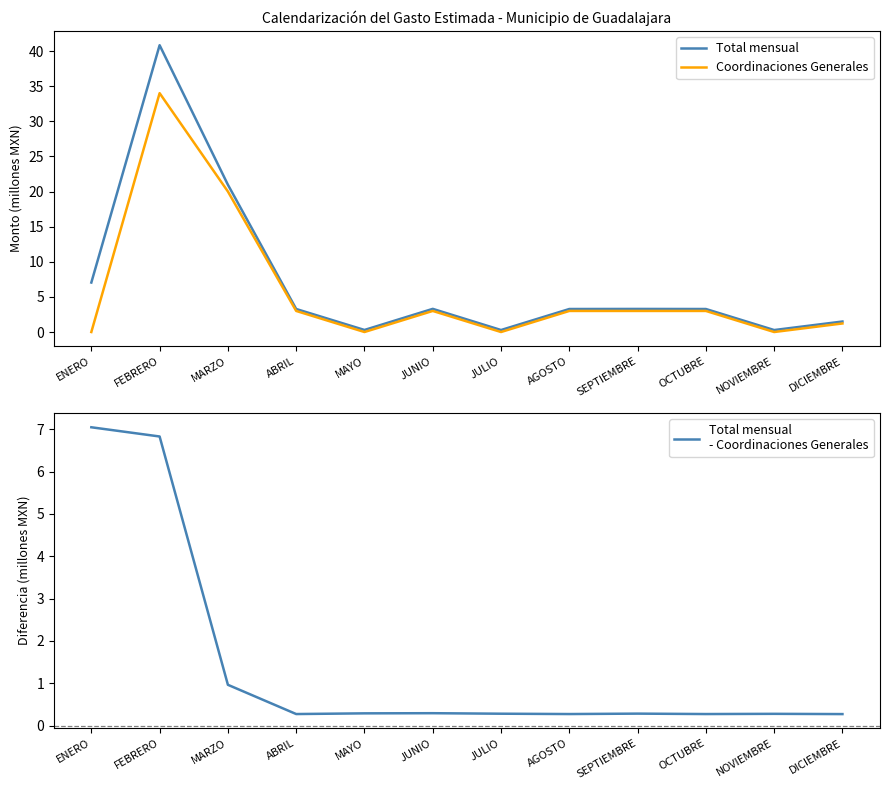

How many data points does each series have?

12